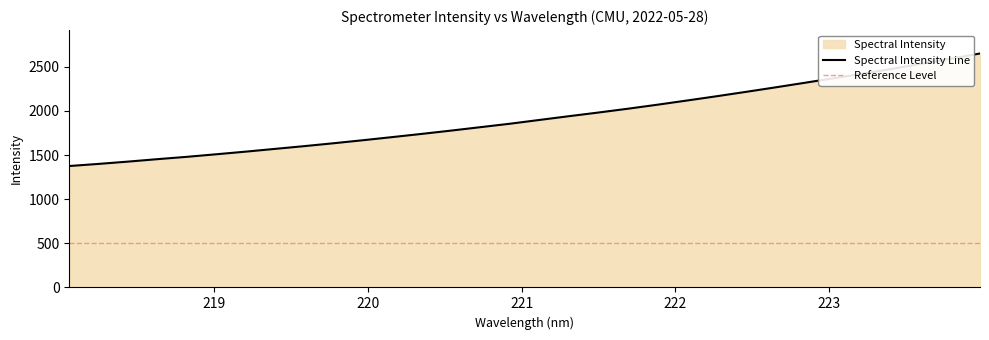

Reading left to right, list all the values displayed in this chart.

218.0596=1375.8	218.2508=1399.9	218.442=1425.8	218.6332=1453.6	218.8244=1480.0	219.0156=1509.0	219.2067=1538.7	219.3979=1570.1	219.589=1601.4	219.7801=1634.2	219.9712=1668.4	220.1623=1704.0	220.3533=1740.2	220.5444=1777.7	220.7354=1816.5	220.9264=1855.4	221.1174=1898.1	221.3083=1940.4	221.4993=1981.8	221.6902=2024.7	221.8812=2070.0	222.0721=2117.2	222.263=2165.0	222.4538=2214.7	222.6447=2265.3	222.8355=2317.2	223.0264=2369.7	223.2172=2421.8	223.408=2477.0	223.5987=2535.0	223.7895=2590.5	223.9802=2650.9